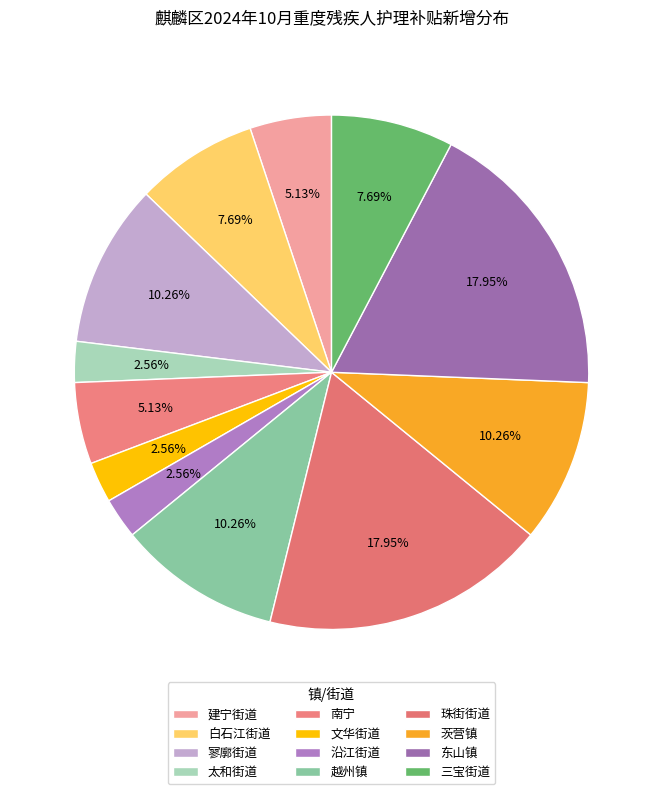

Combined, do 沿江街道 and 寥廓街道 account for over 50%?

No